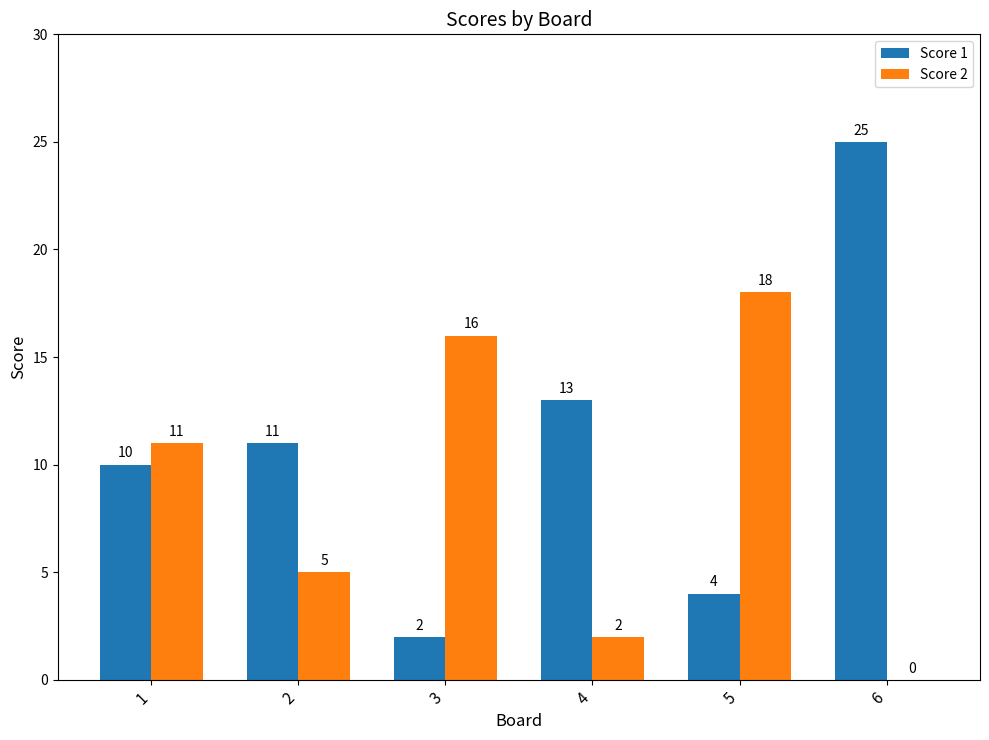

What is the sum of the Score 1 values at 1 and 6?

35